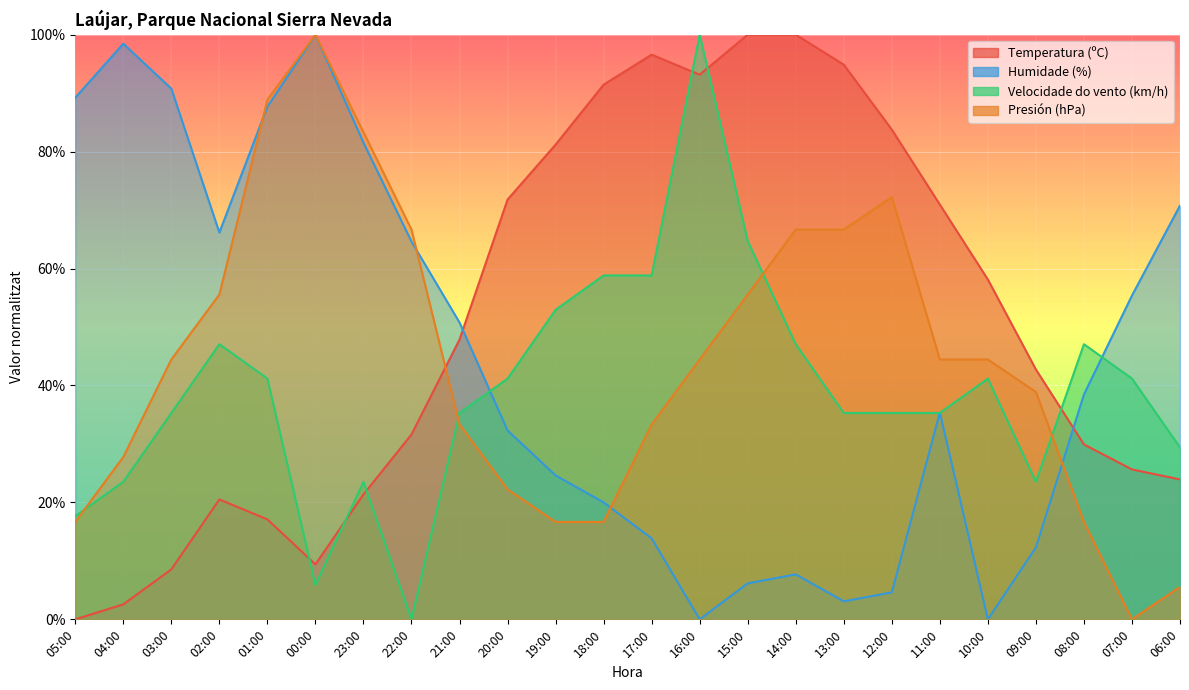

Which has a higher value, 09:00 or 08:00?

09:00